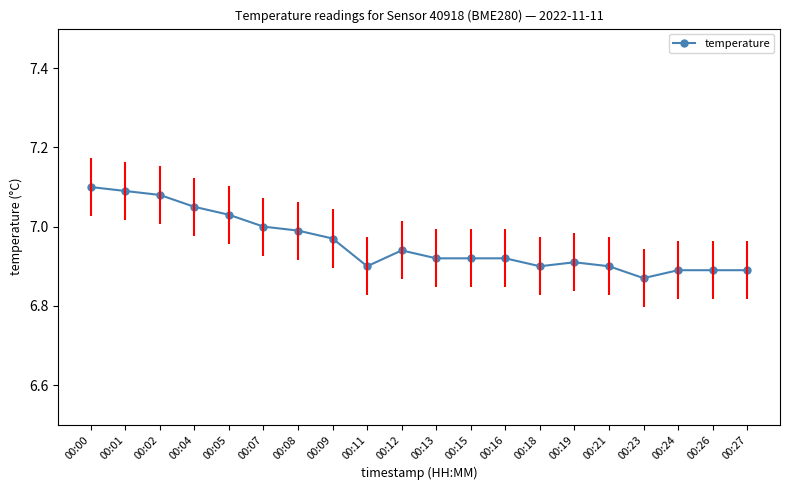

Between 00:08 and 00:09, which is larger?

00:08